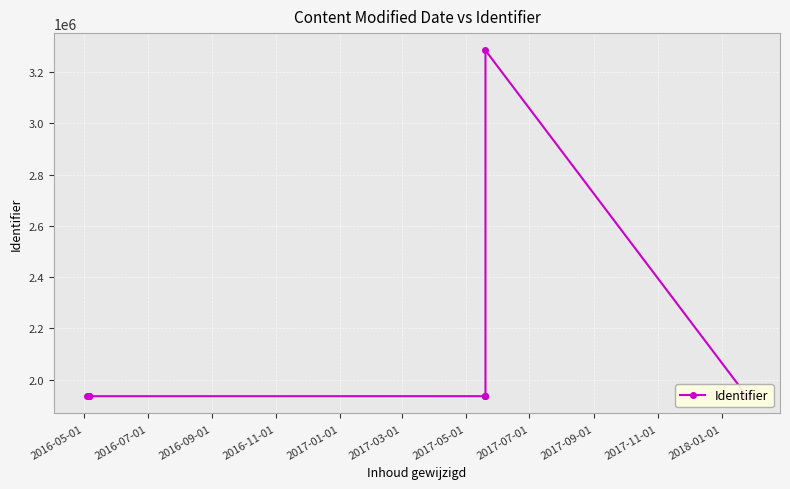

Is it true that the value at 2017-01-01 is 1934815?

True